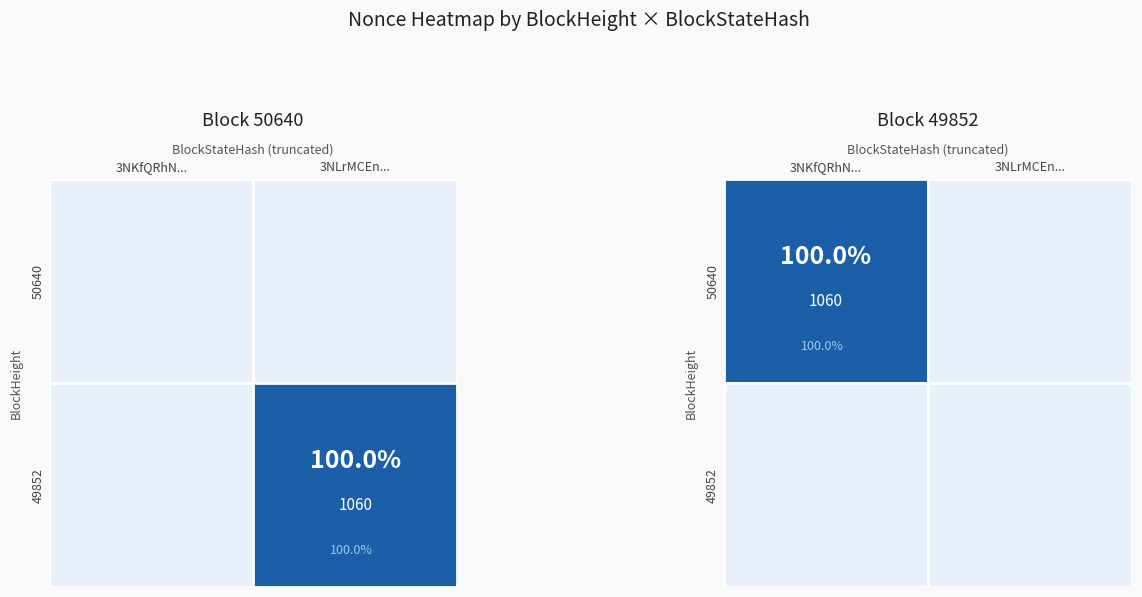

The value of 49852 at 49852 is 0. True or false?

True